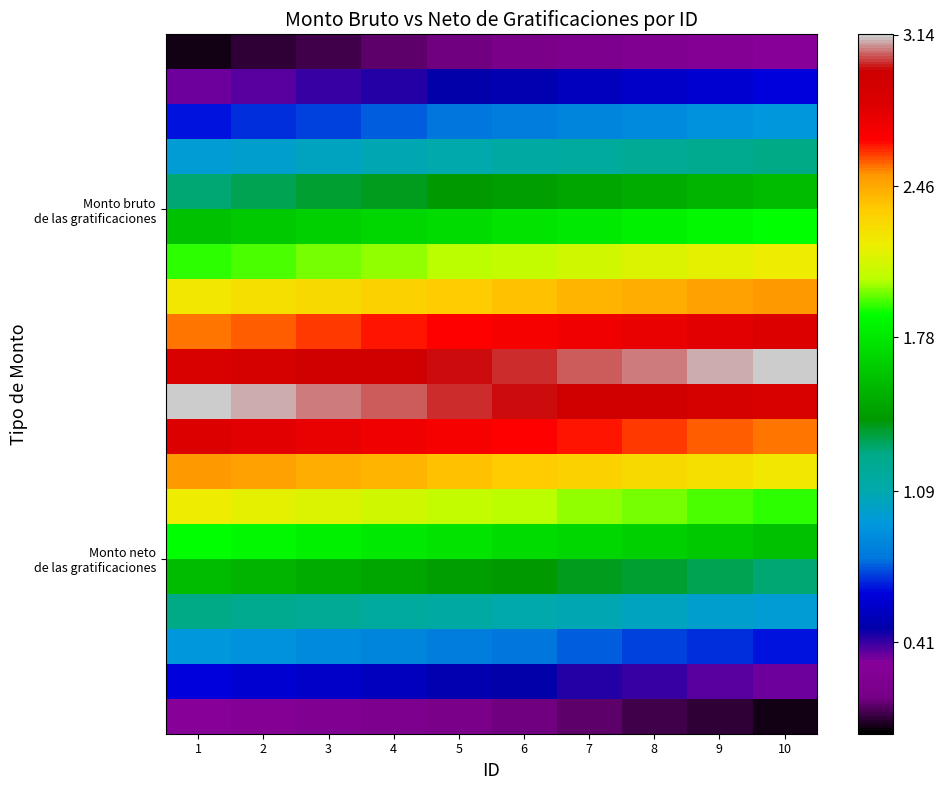

At how many categories does at least one series exceed 2?

10